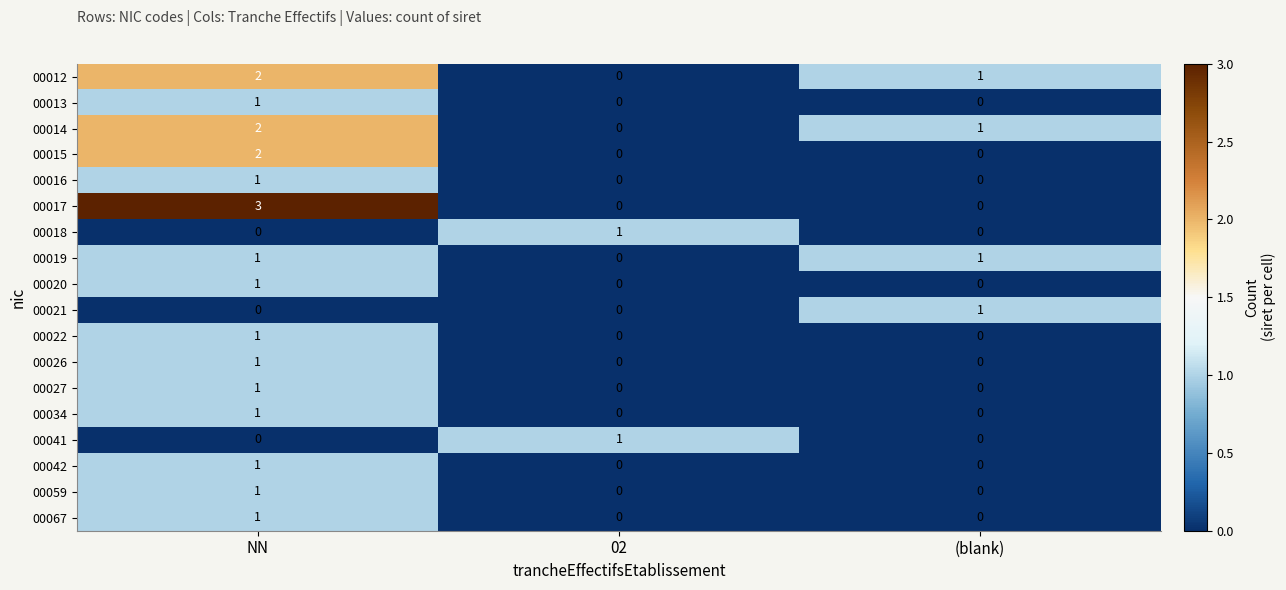

How many categories are shown in the chart?

3